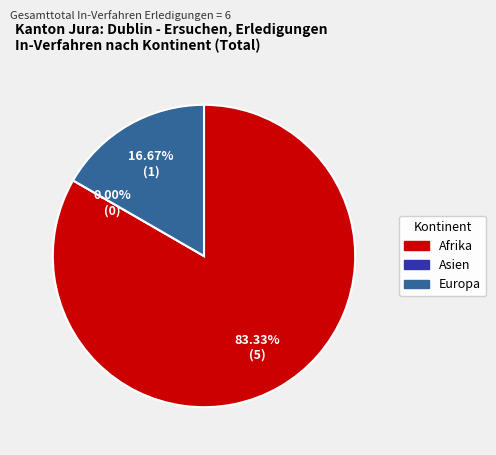

Count the number of slices in the pie.

3